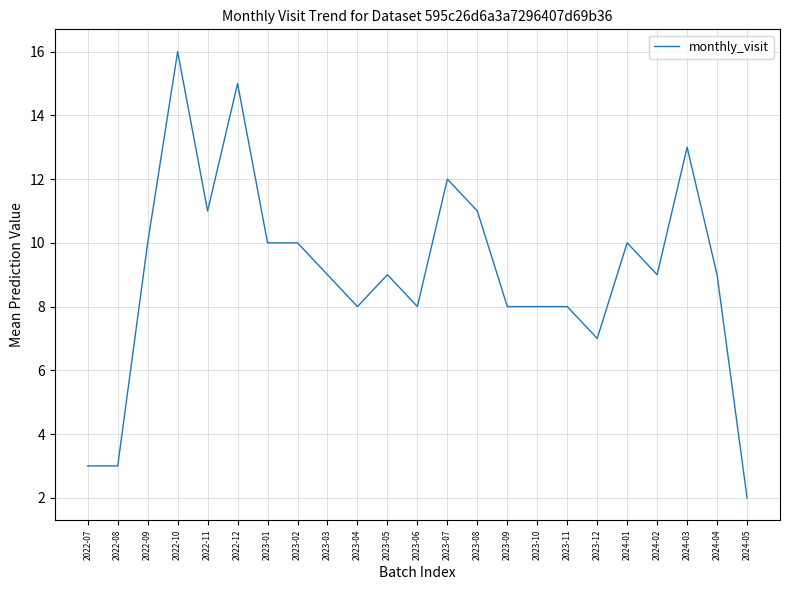

What is the sum of the values at 2023-04 and 2022-12?

23